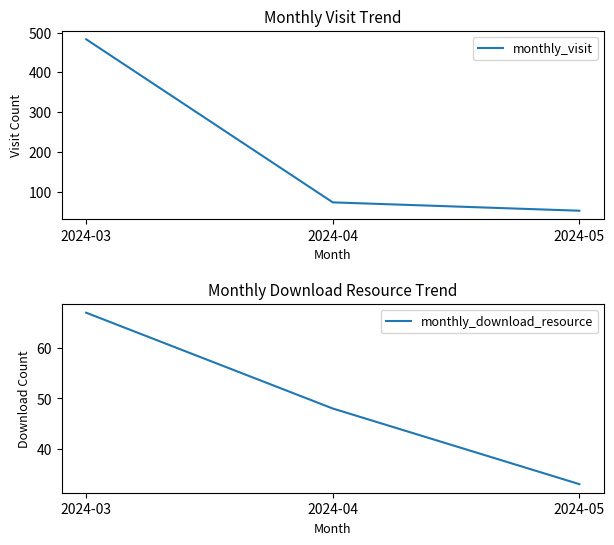

What is the value of the monthly_visit point at the 3rd from the left?

52